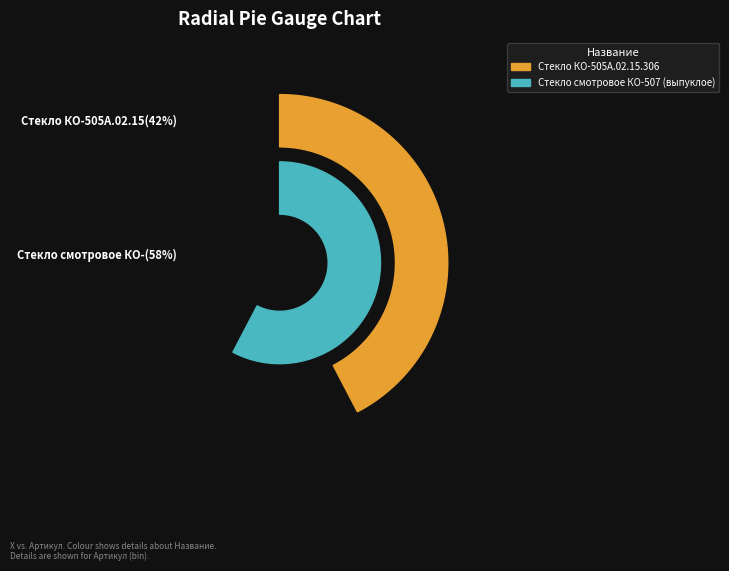

How many slices are in this pie chart?

2